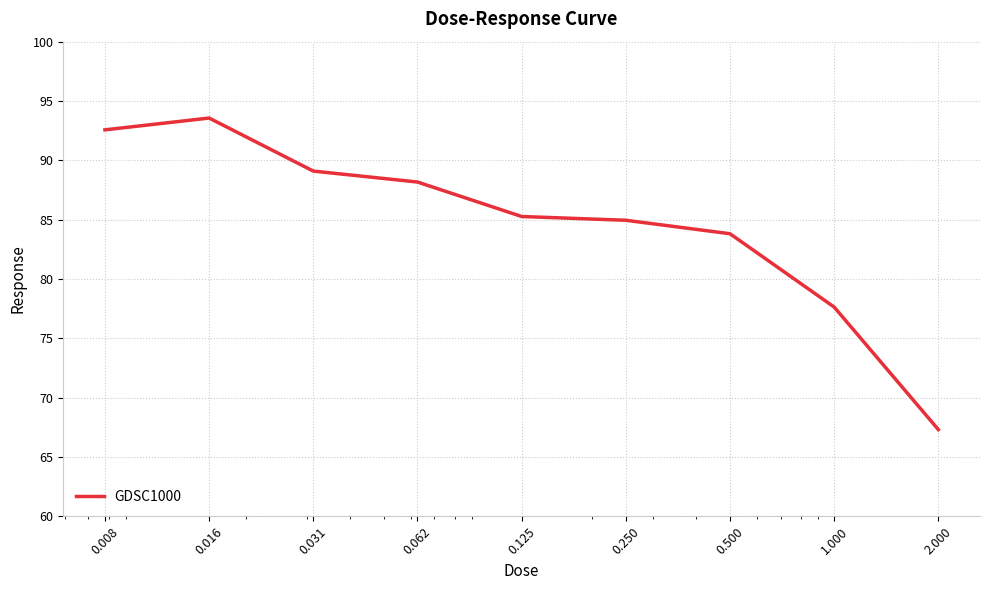

What is the smallest value displayed?

67.3